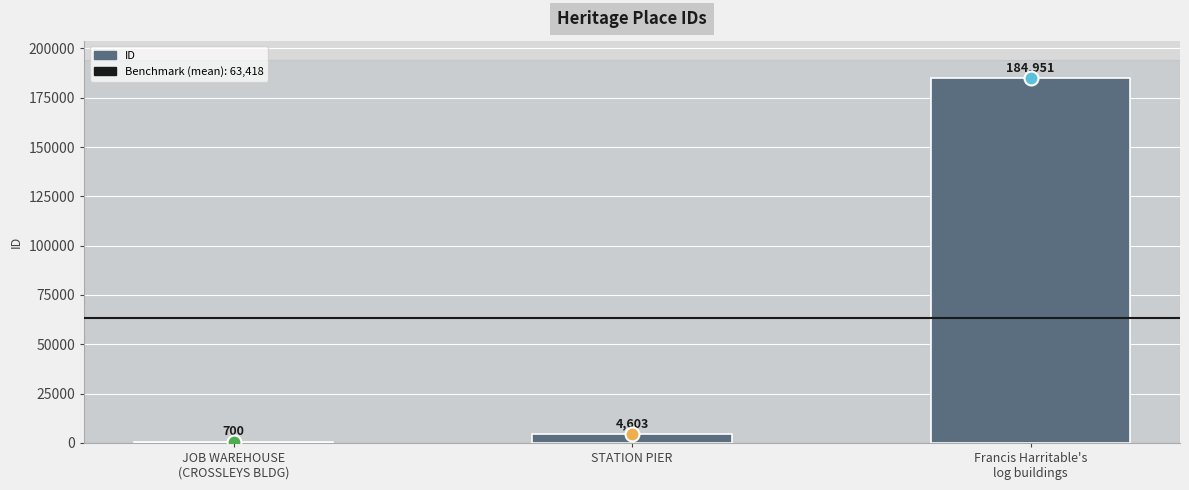

The chart shows a value of 4603 at STATION PIER. True or false?

True